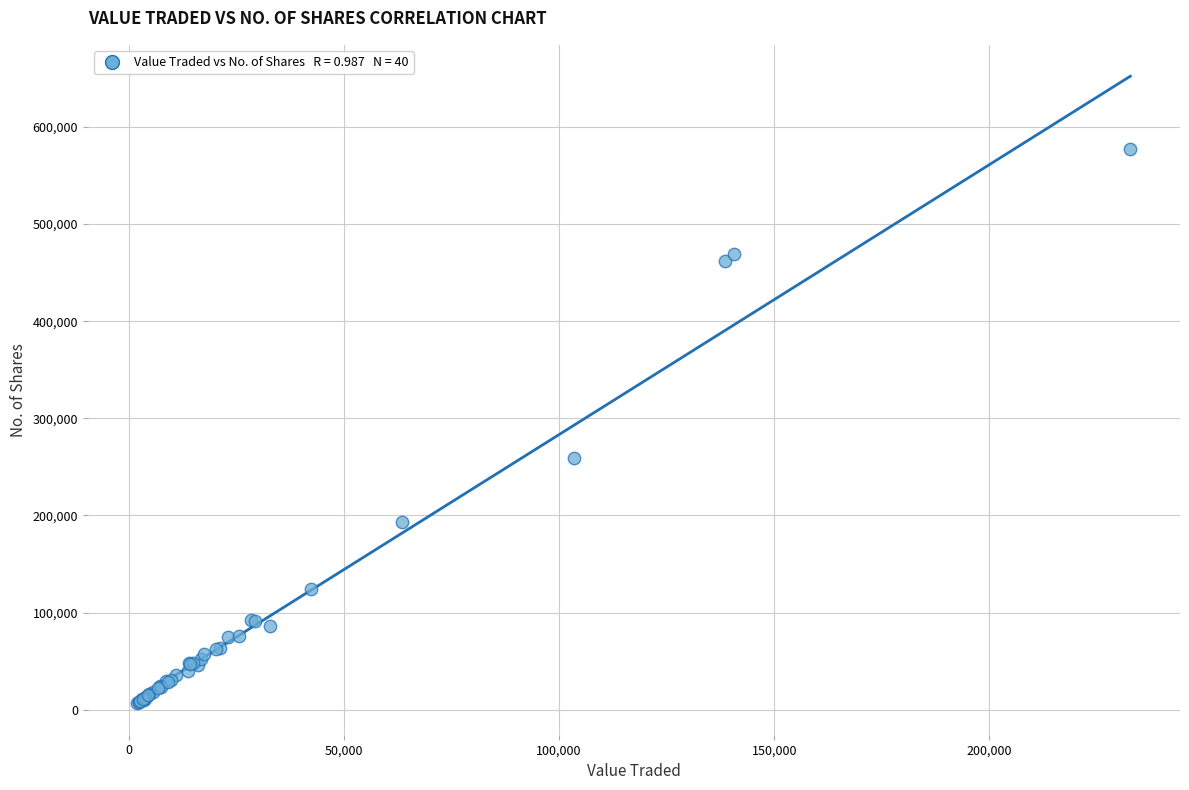

What Y value in the scatter plot is closest to 291841?

259595